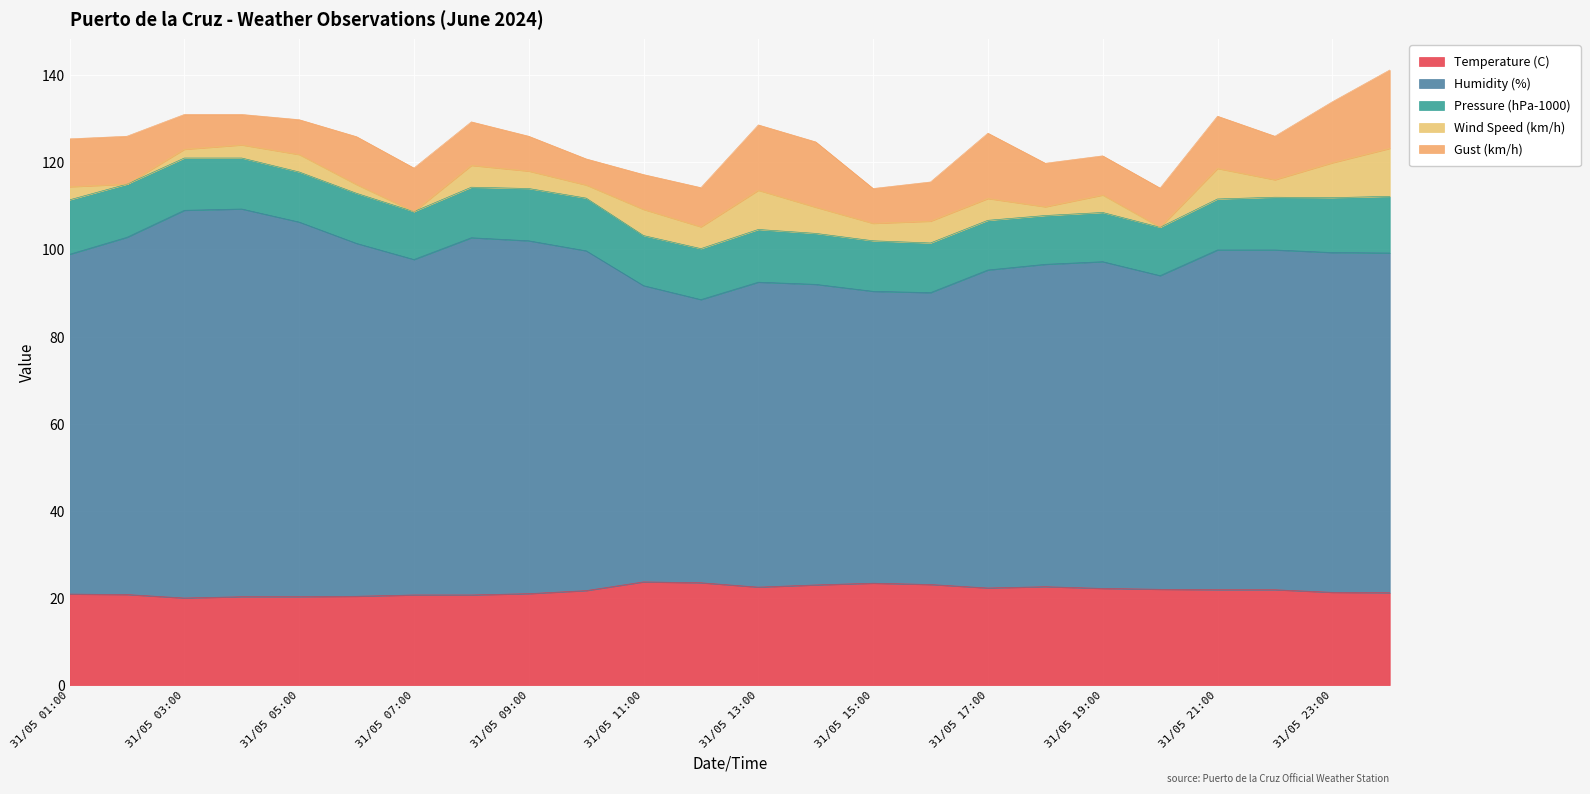

Which category has the highest value across all series?

31/05 04:00